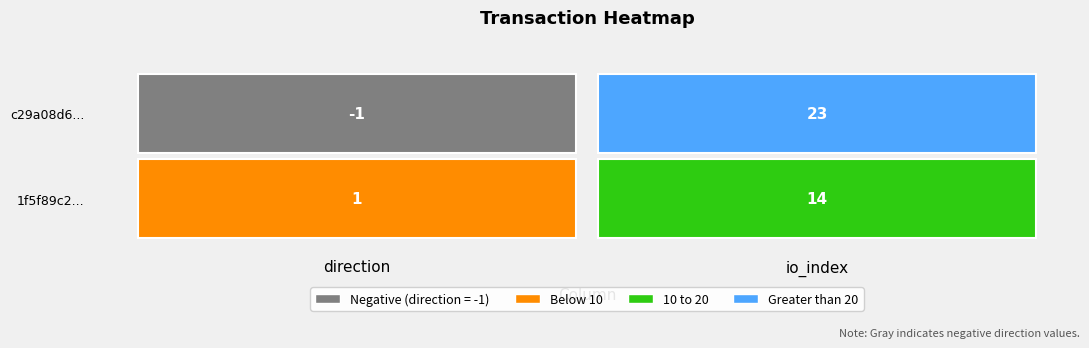

Which label corresponds to the largest value in the chart?

io_index